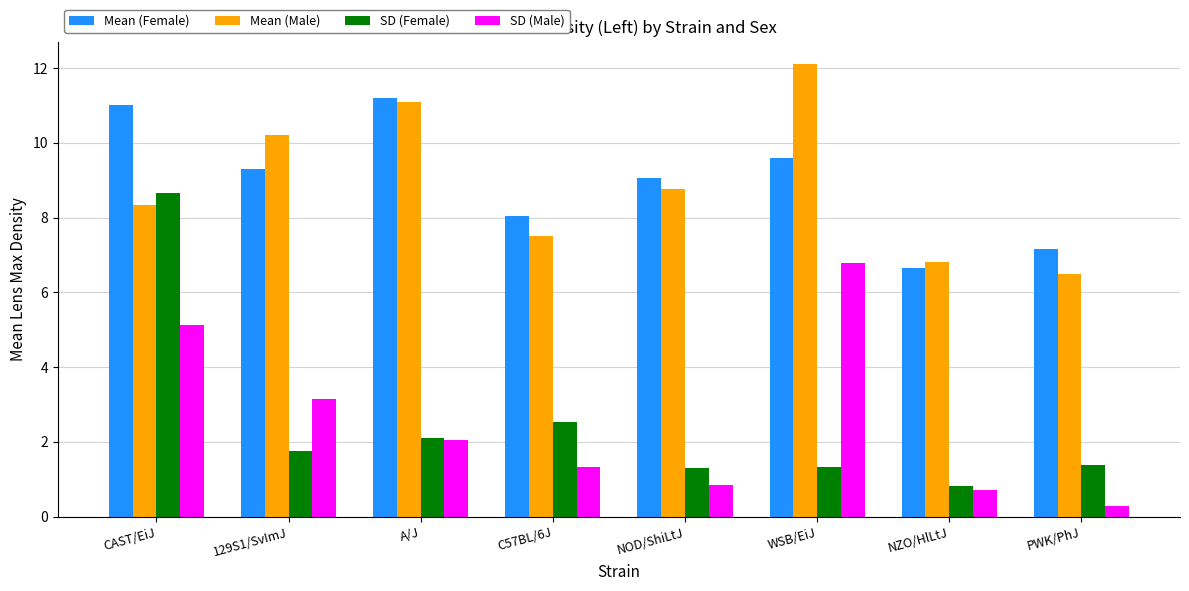

At which label does SD (Male) first exceed 2?

CAST/EiJ